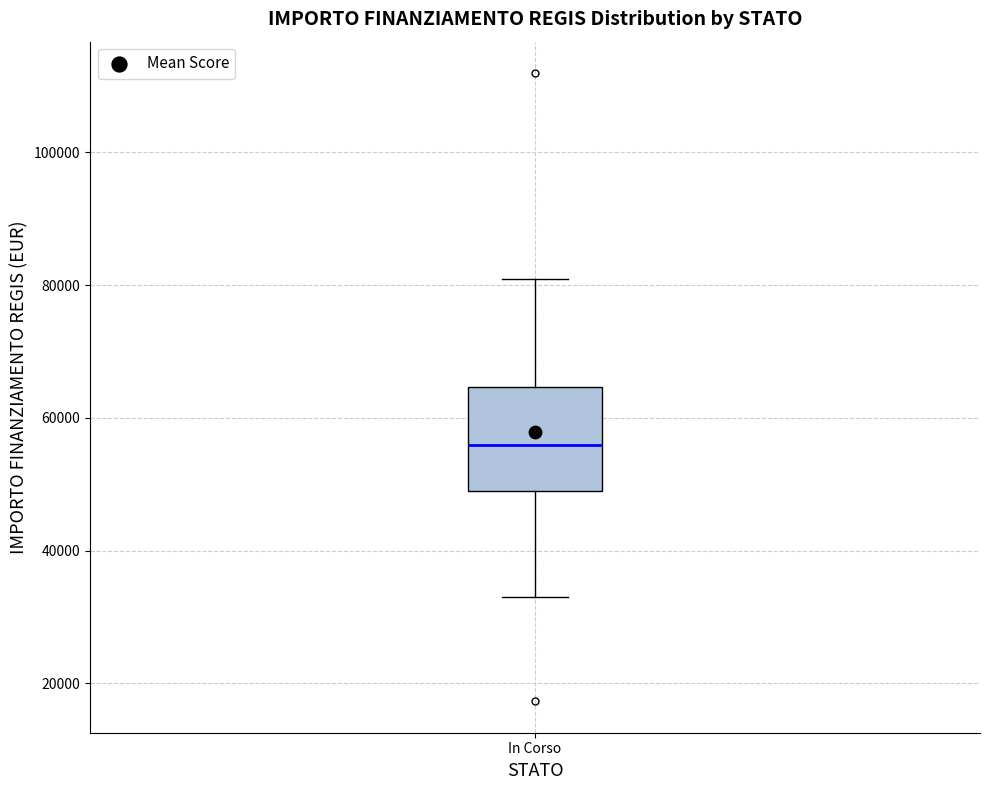

Where does the upper whisker of the box for In Corso end on the y-axis? The values are not printed on the chart, so give them approximately, as read against the axis.

80000